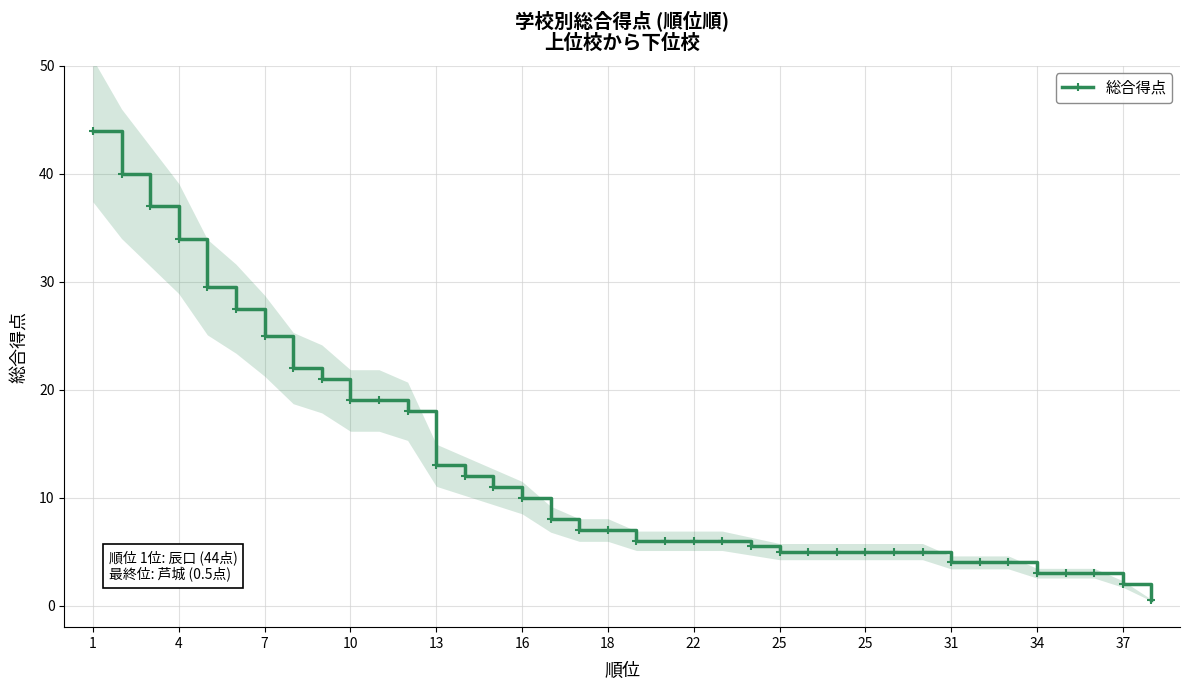

True or false: the data shows 4.9 at 31.

False